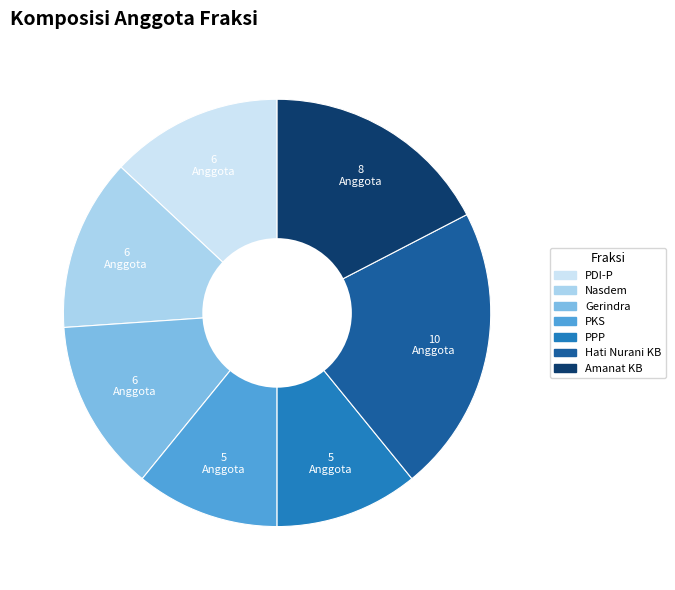

Is there a majority slice in this chart?

No